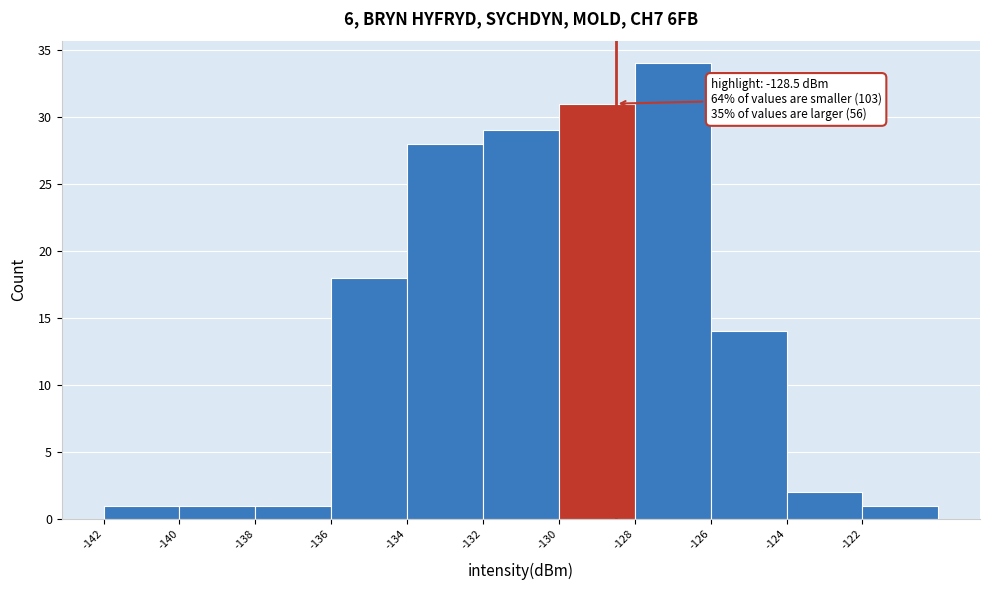

Over which range of the x-axis is the bar tallest?

-128 to -126